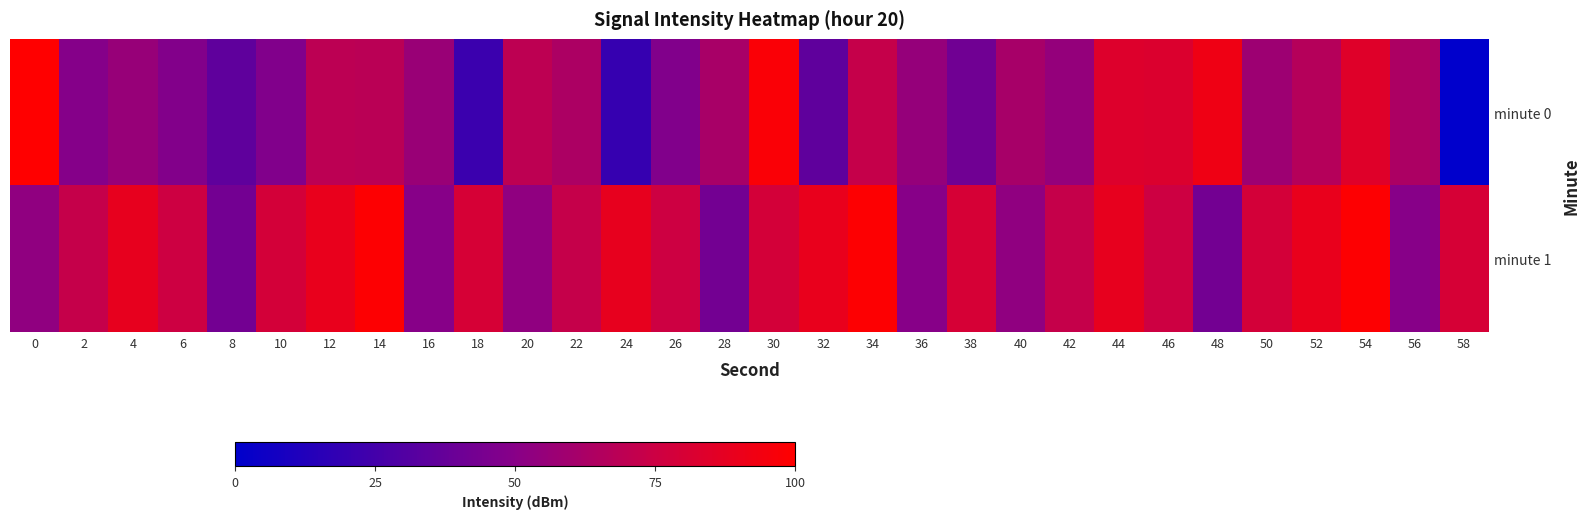

At which category is the sum across all series the highest?

54